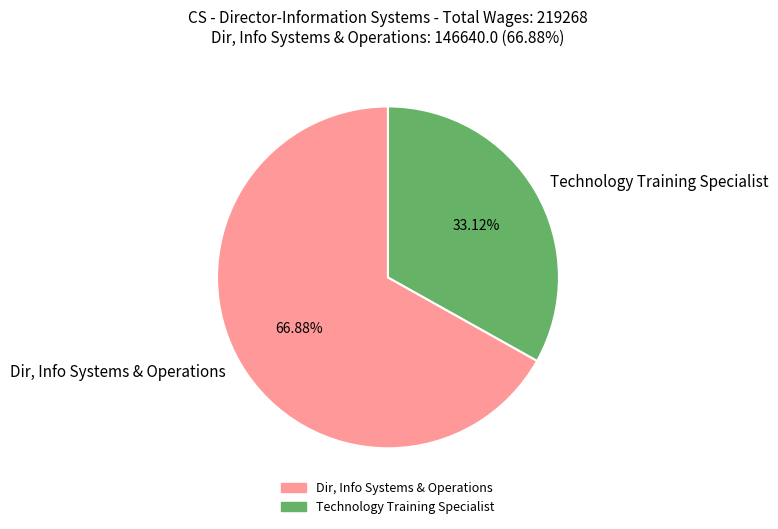

Which category accounts for the majority?

Dir, Info Systems & Operations